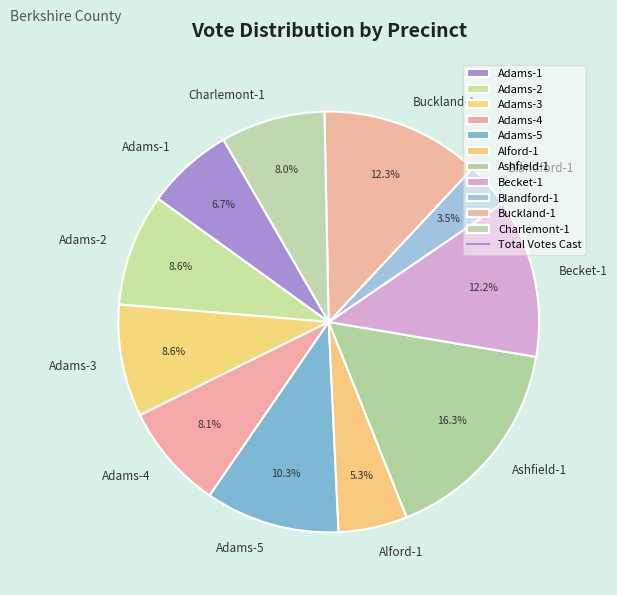

Does any single category account for the majority?

No